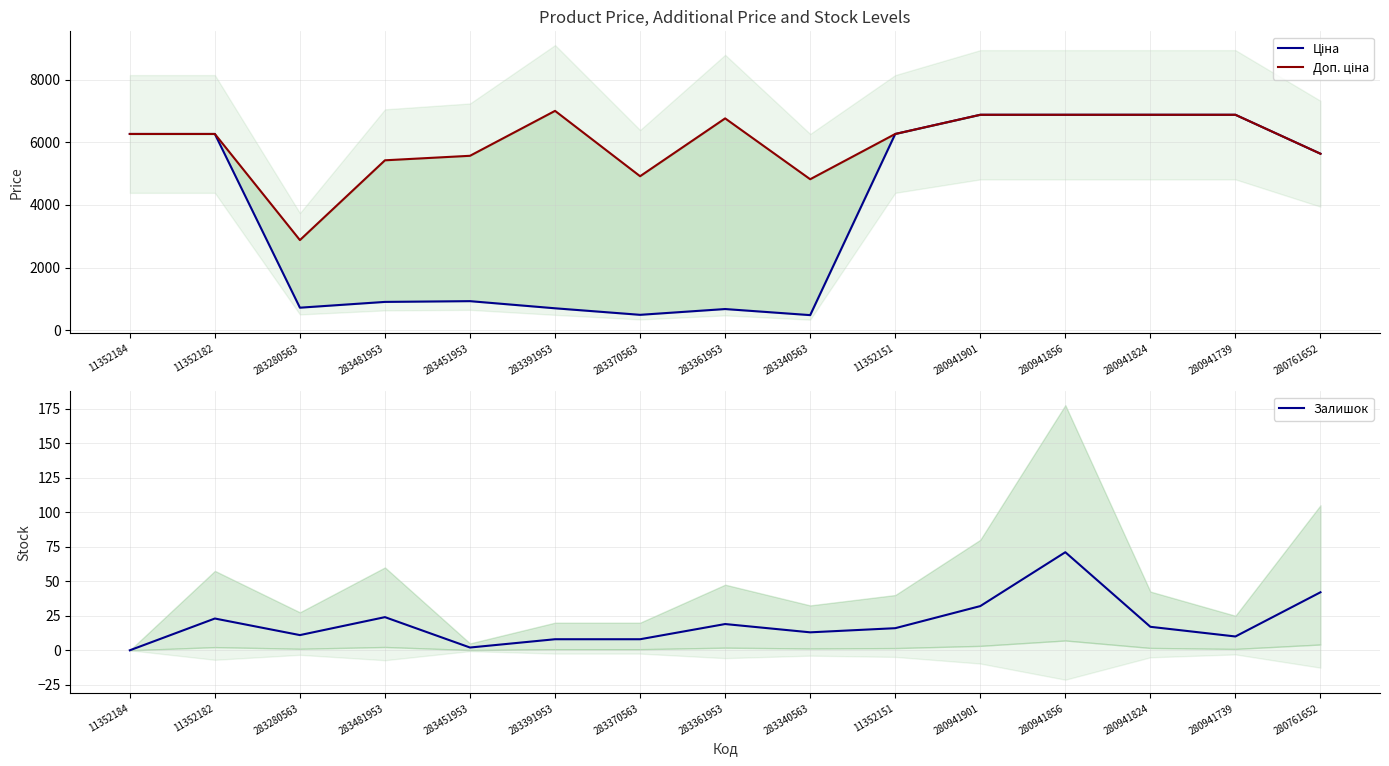

What is the sum of all Ціна values?

56857.0